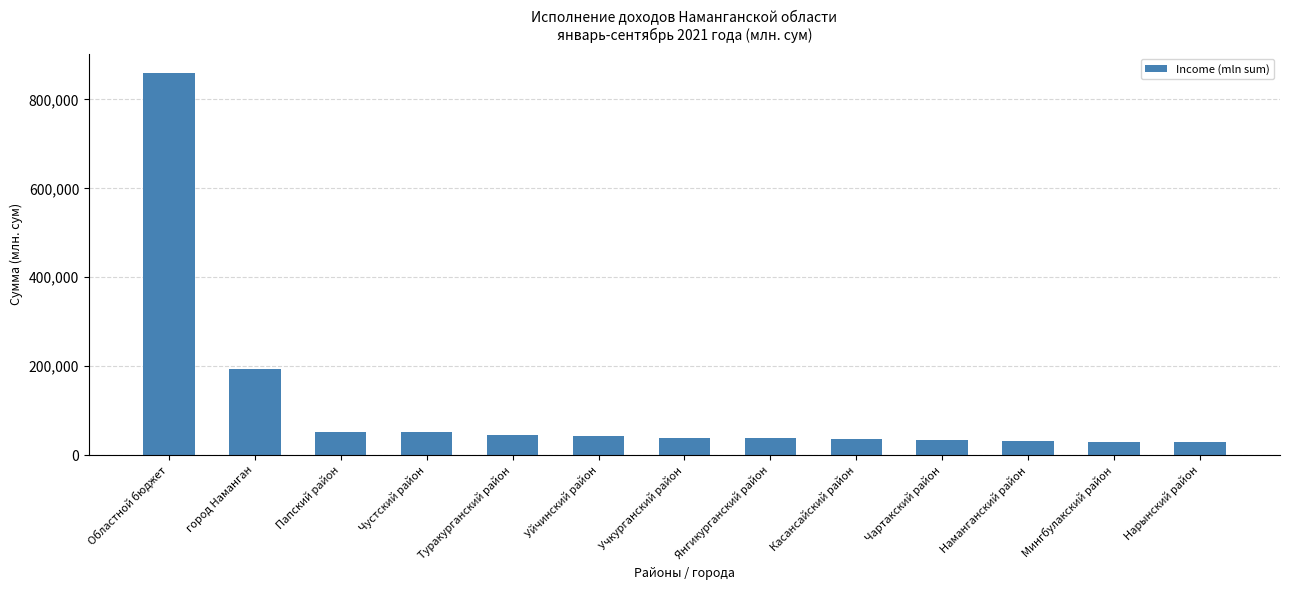

What is the minimum value shown in the chart?

29509.2